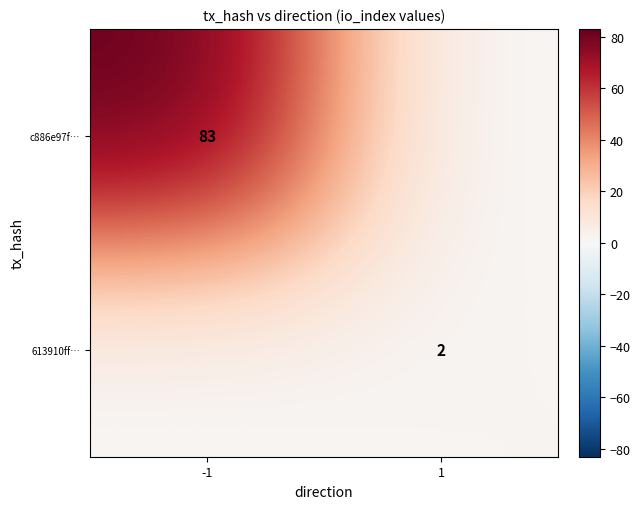

How many series are shown in this chart?

2